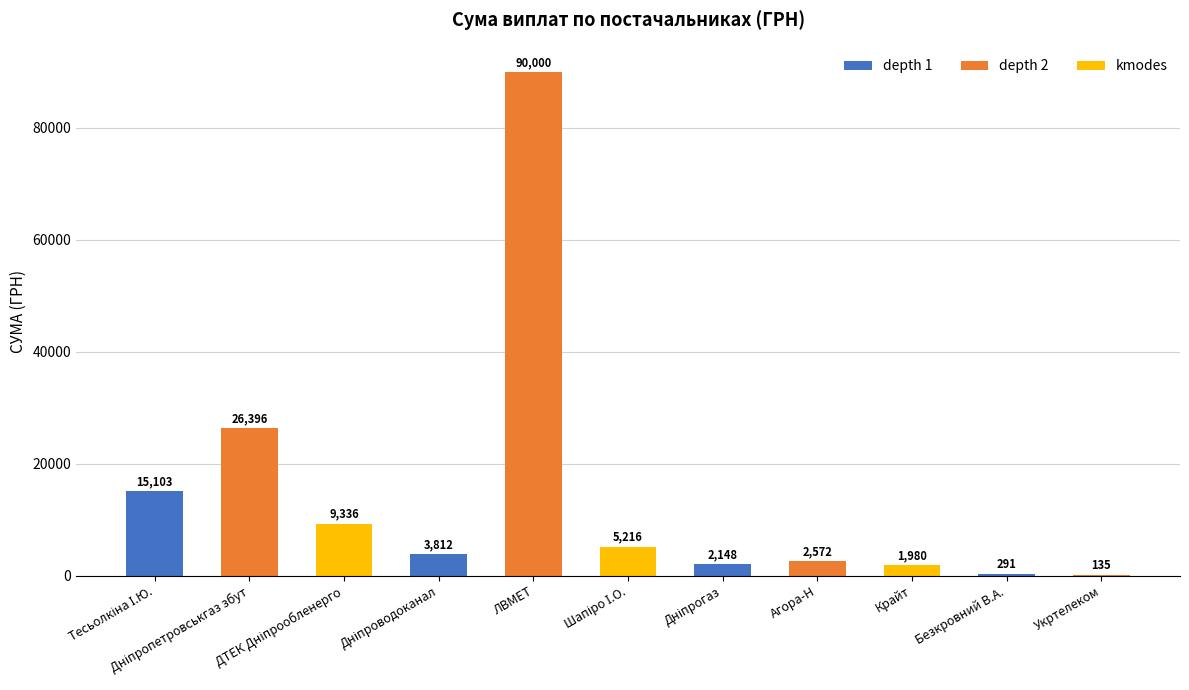

Count the number of data series in this chart.

1